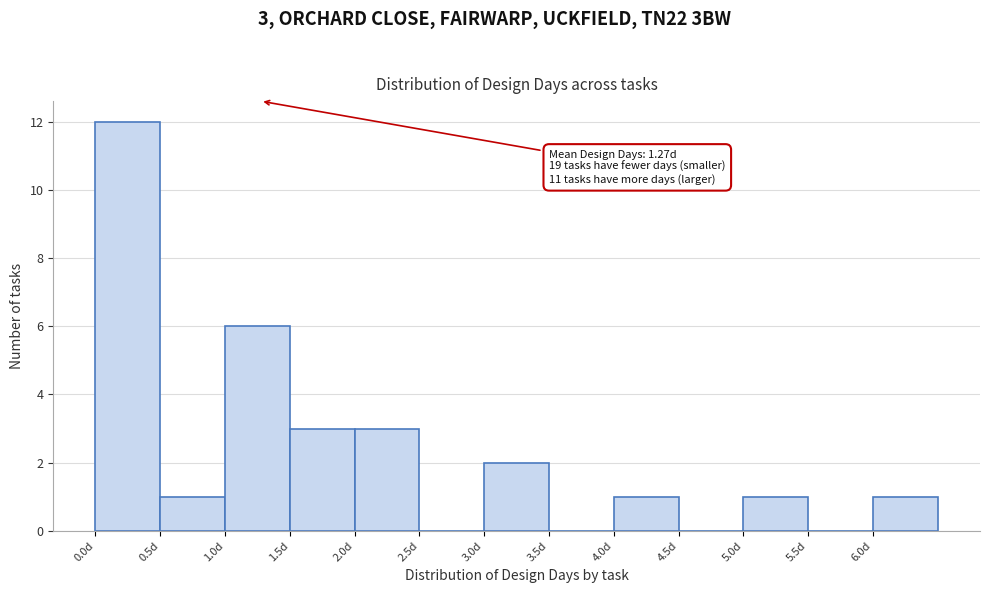

Which range on the x-axis has the tallest bar?

0.0 to 0.5